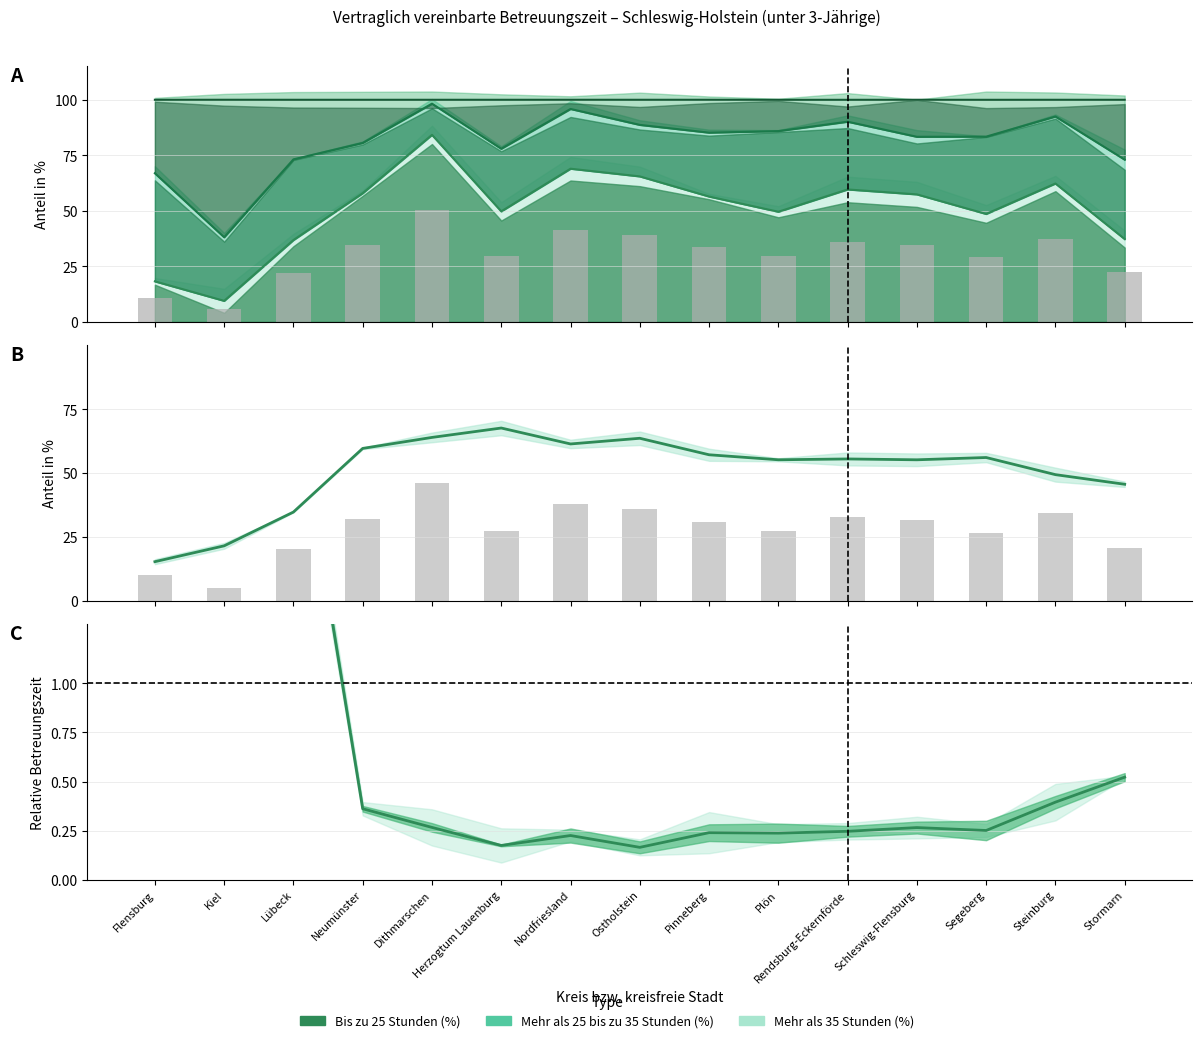

Between Flensburg and Stormarn, which is larger?

Stormarn